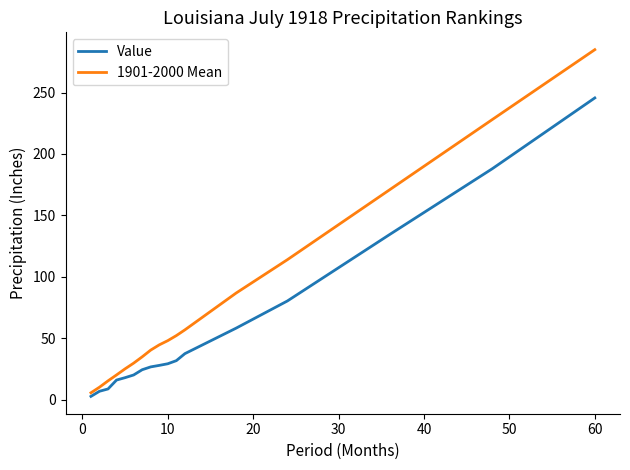

Which series has the largest total across all categories?

1901-2000 Mean